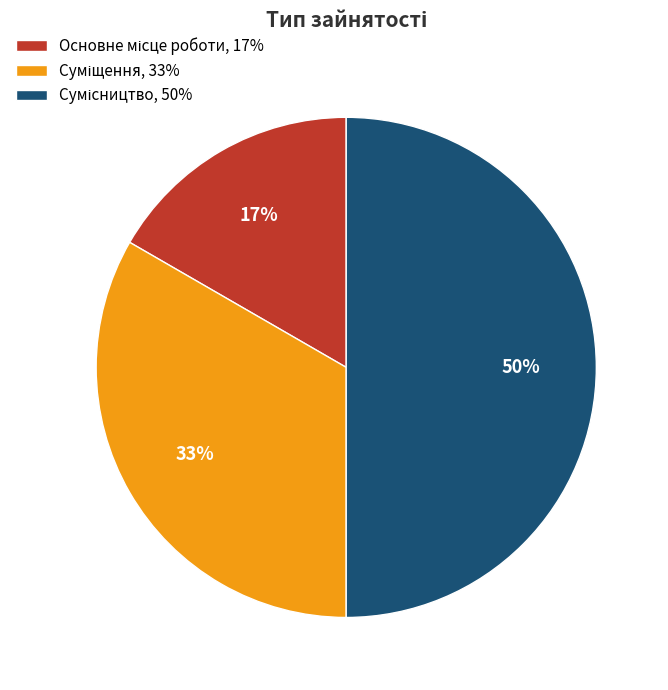

To the nearest percent, what is the difference between the largest and smallest slice percentages?

33%